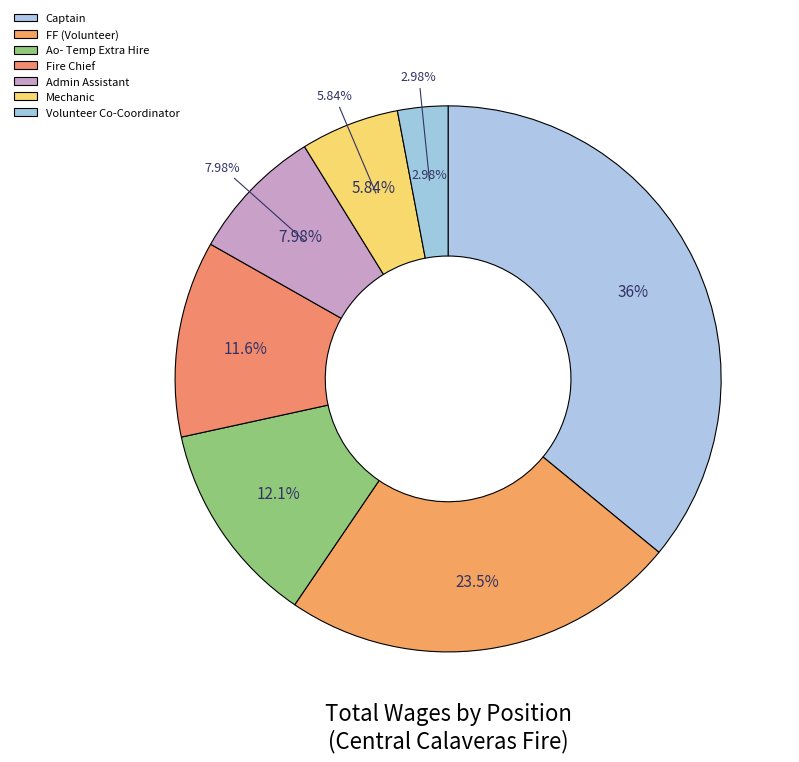

What percentage is NOT represented by Fire Chief?

88.4%